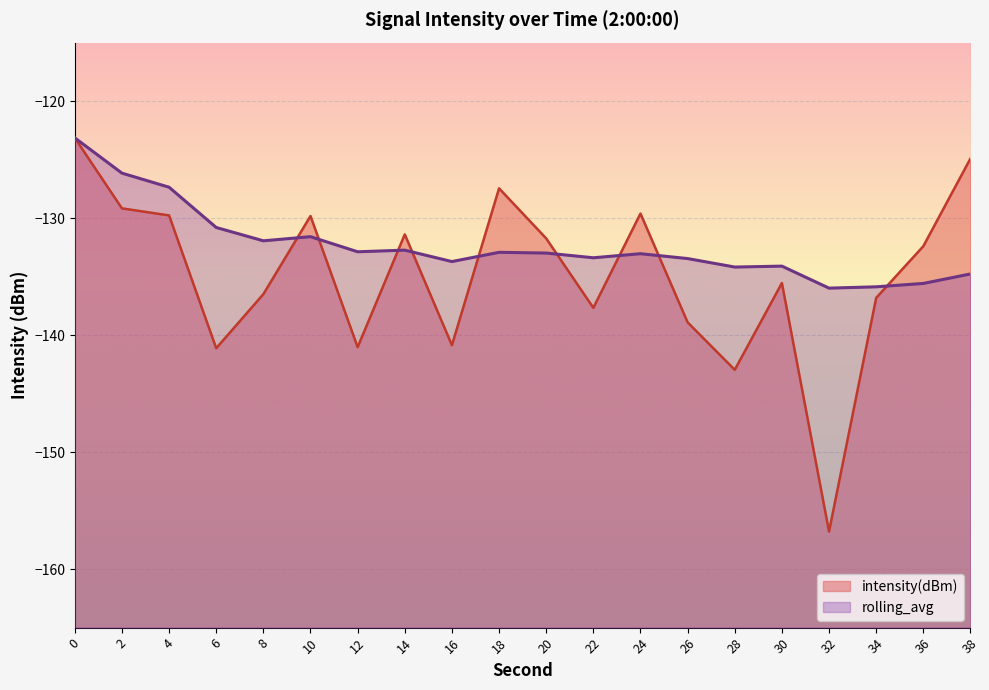

Does the chart display data point markers on the line(s)?

No